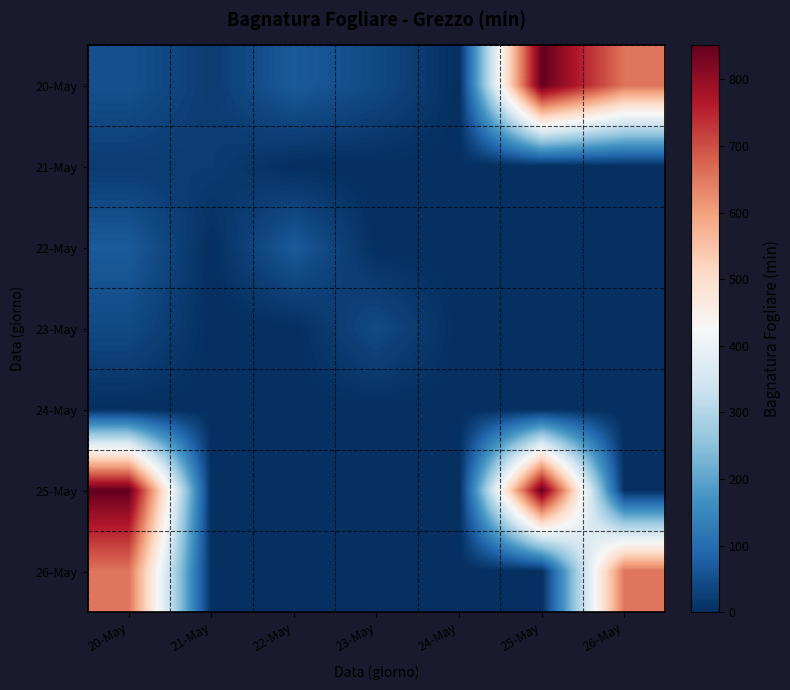

How many categories are shown in the chart?

7